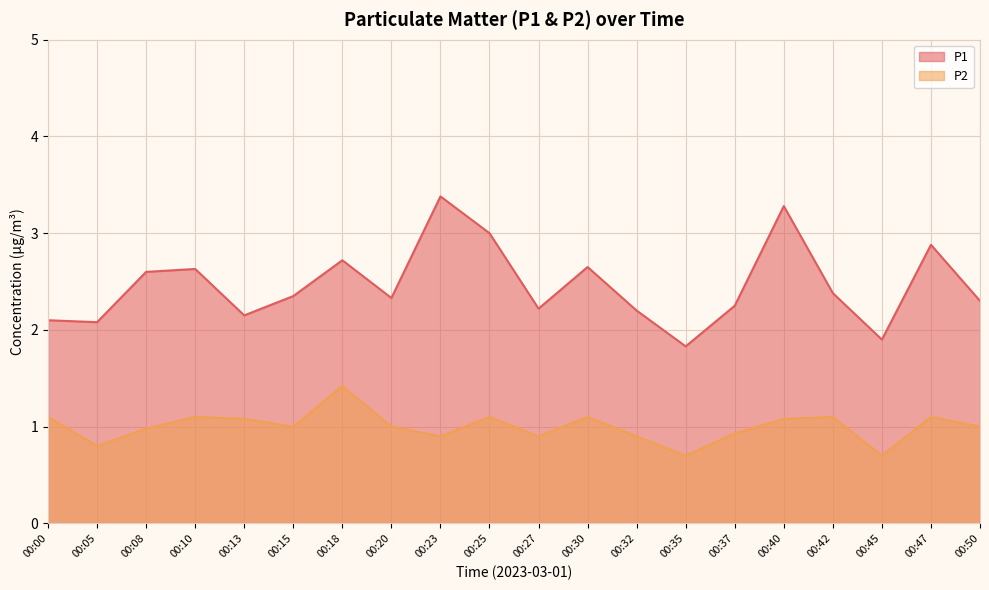

At which label does P2 reach its minimum?

00:35